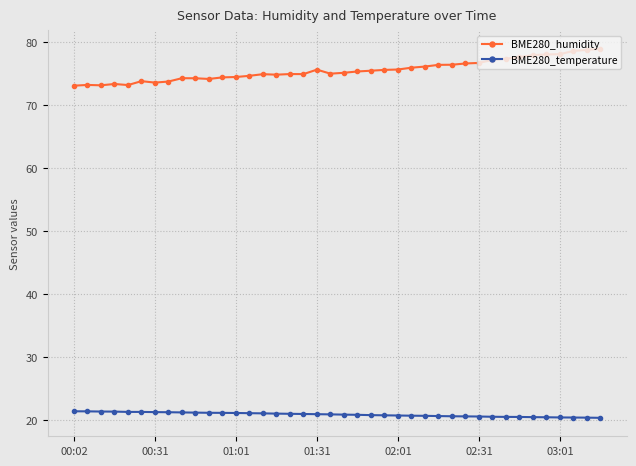

What is the maximum value shown in the chart?

79.0